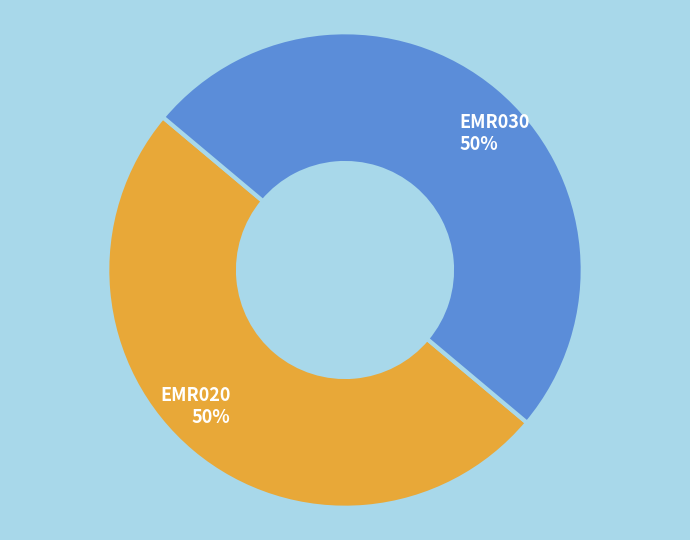

Is the sum of EMR030 and EMR020 greater than half?

Yes